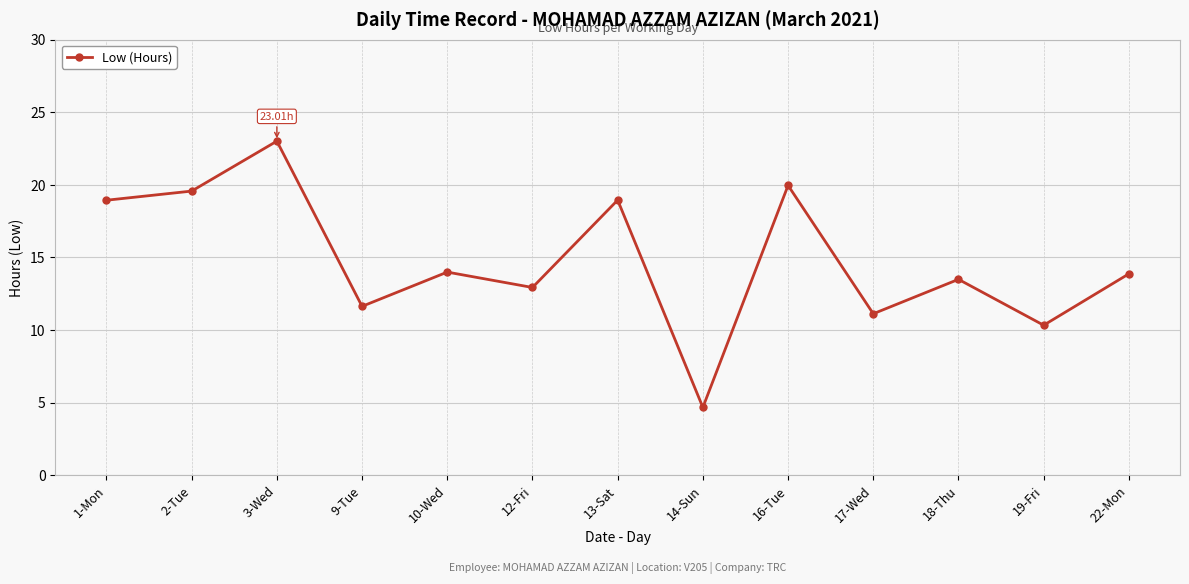

What is the label of the 1st point from the right?

22-Mon